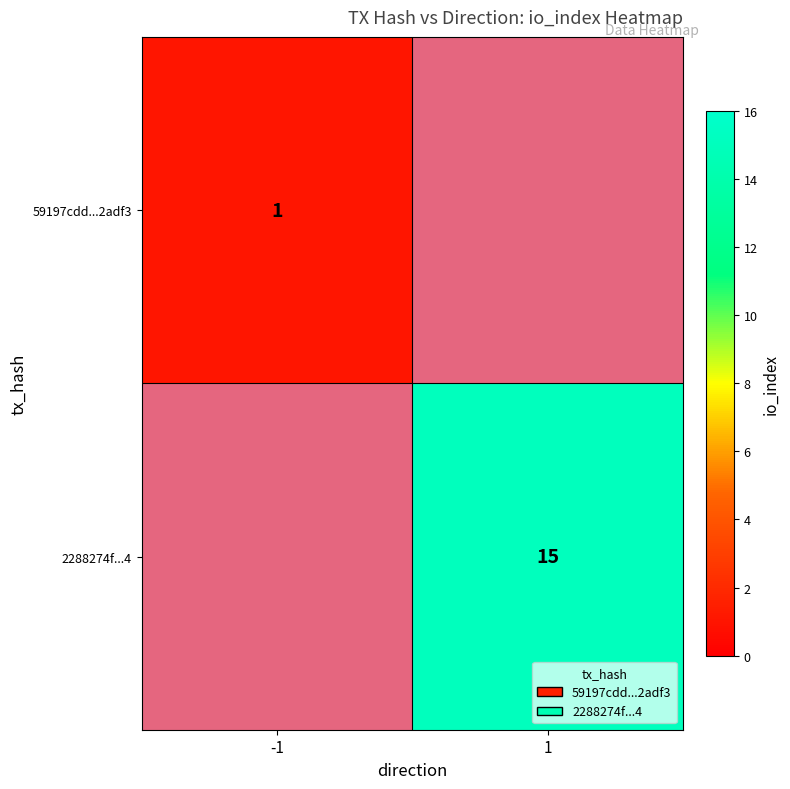

The value of 2288274f...4 at 1 is 10. True or false?

False